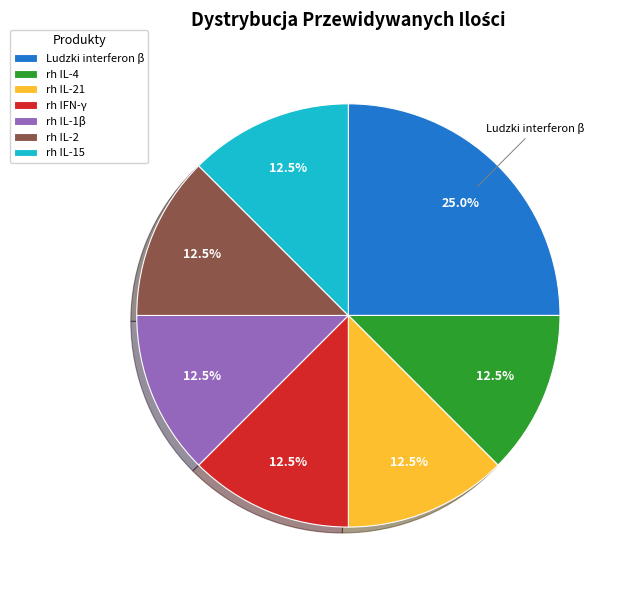

Does rh IFN-γ represent more than half of the total?

No